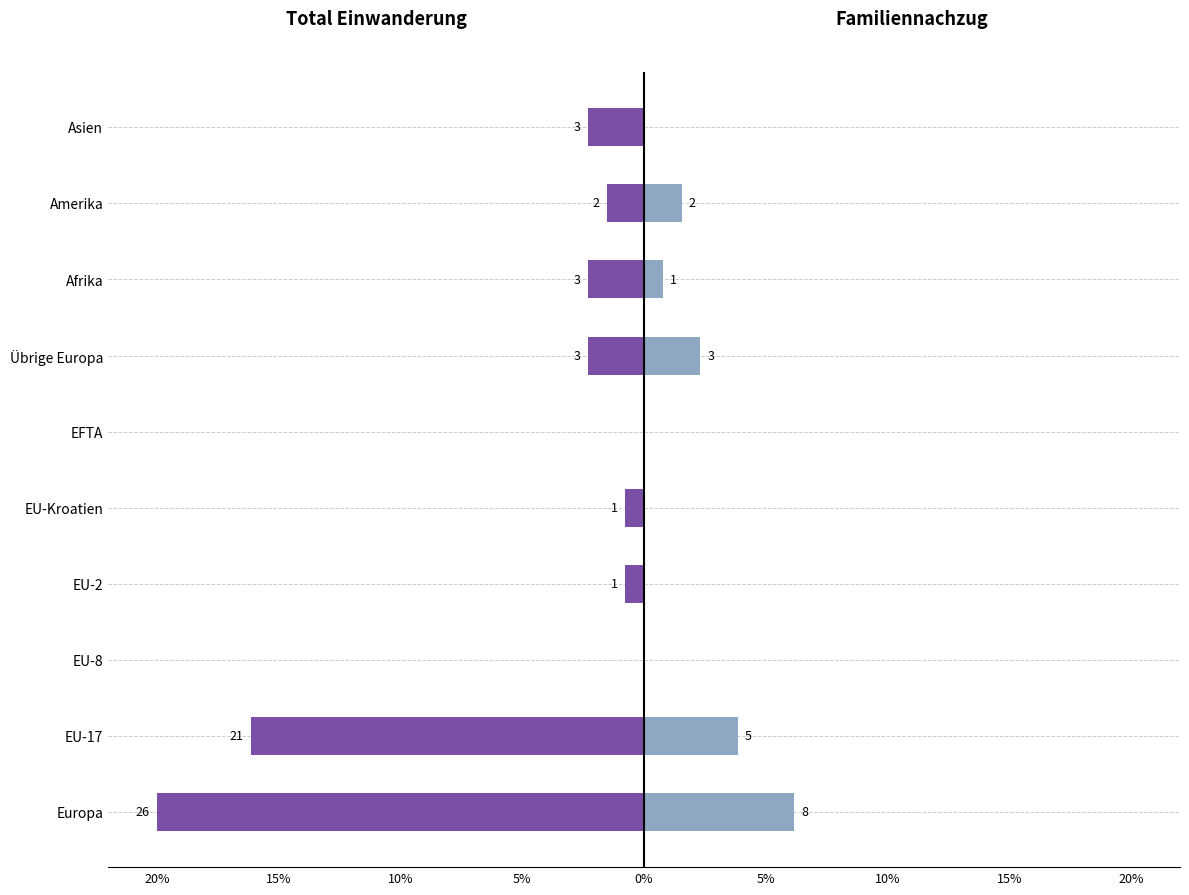

Reading left to right, what are all the values shown in this chart?

Total Einwanderung: -20.0	-16.2	0.0	-0.8	-0.8	0.0	-2.3	-2.3	-1.5	-2.3
Familiennachzug: 6.2	3.8	0.0	0.0	0.0	0.0	2.3	0.8	1.5	0.0